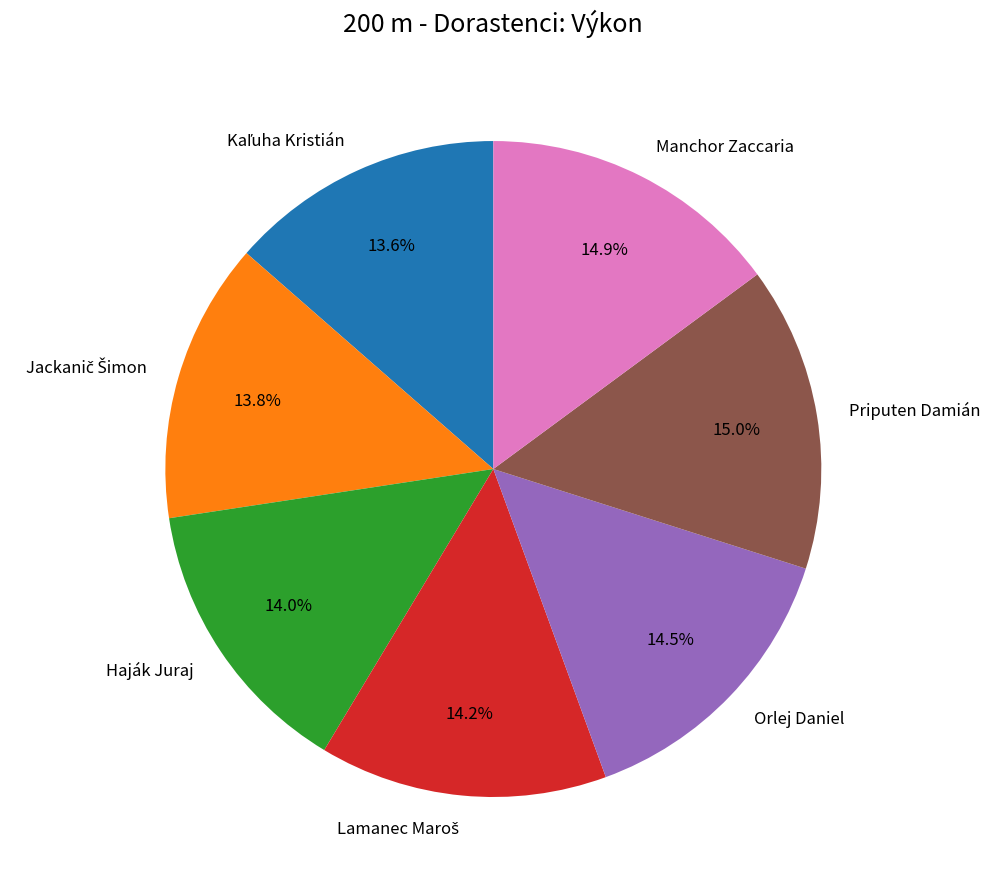

How many segments does this pie chart have?

7